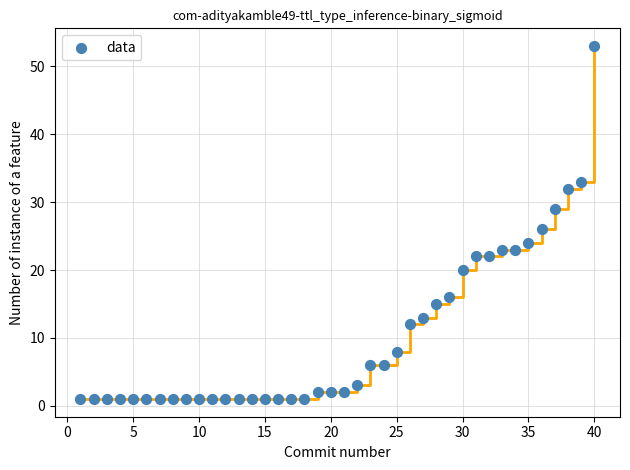

What is the range of Y values (max minus min)?

52